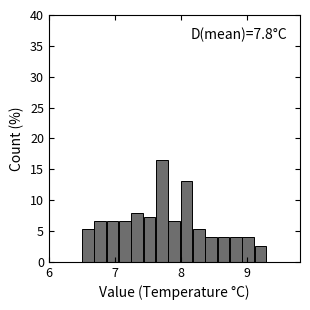

Read against the x-axis, roughly where is the centre of the tallest bar?

7.7